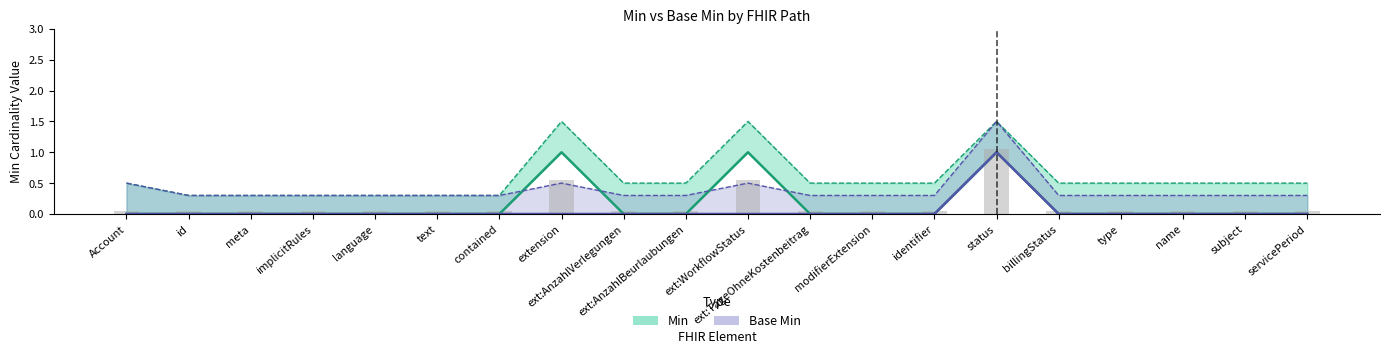

The Min series shows 0 at language. True or false?

True